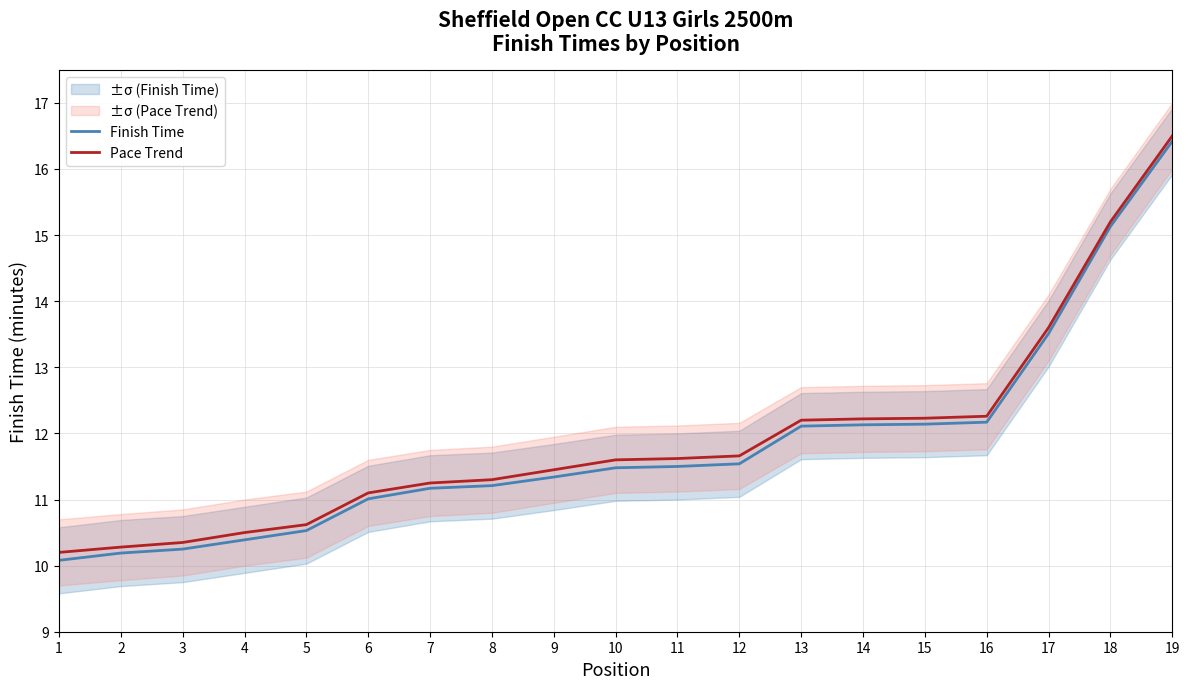

The Finish Time series shows 11.2 at 7. True or false?

True